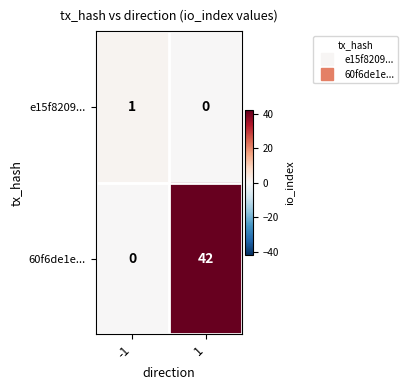

Reading left to right, extract all data points from this chart.

e15f8209...: -1=1	1=0
60f6de1e...: -1=0	1=42